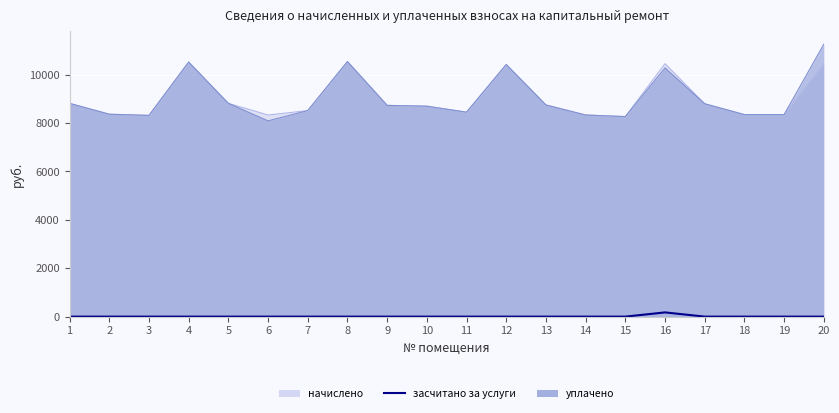

How many positive values are there?

1